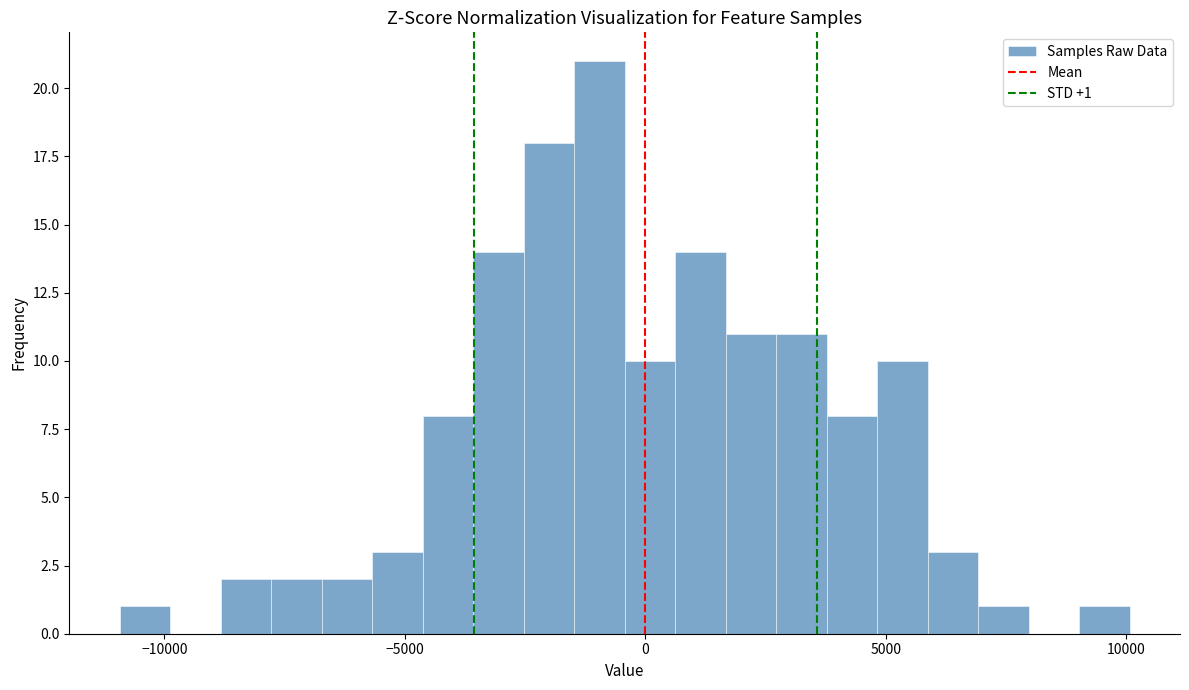

Read against the x-axis, roughly where is the centre of the tallest bar?

-1000